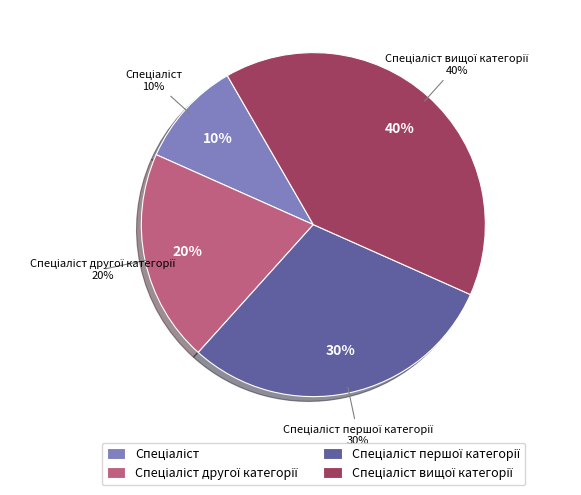

Combined, what portion of the pie is Спеціаліст другої категорії and Спеціаліст першої категорії?

50.0%